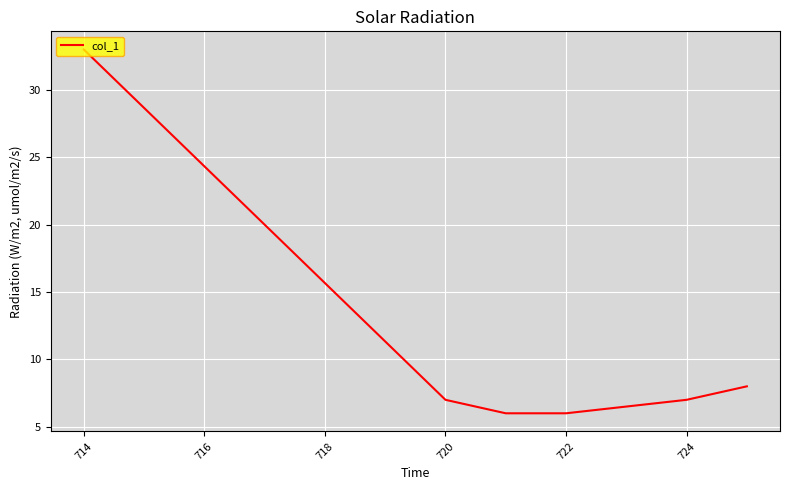

What is the sum of all values?

67